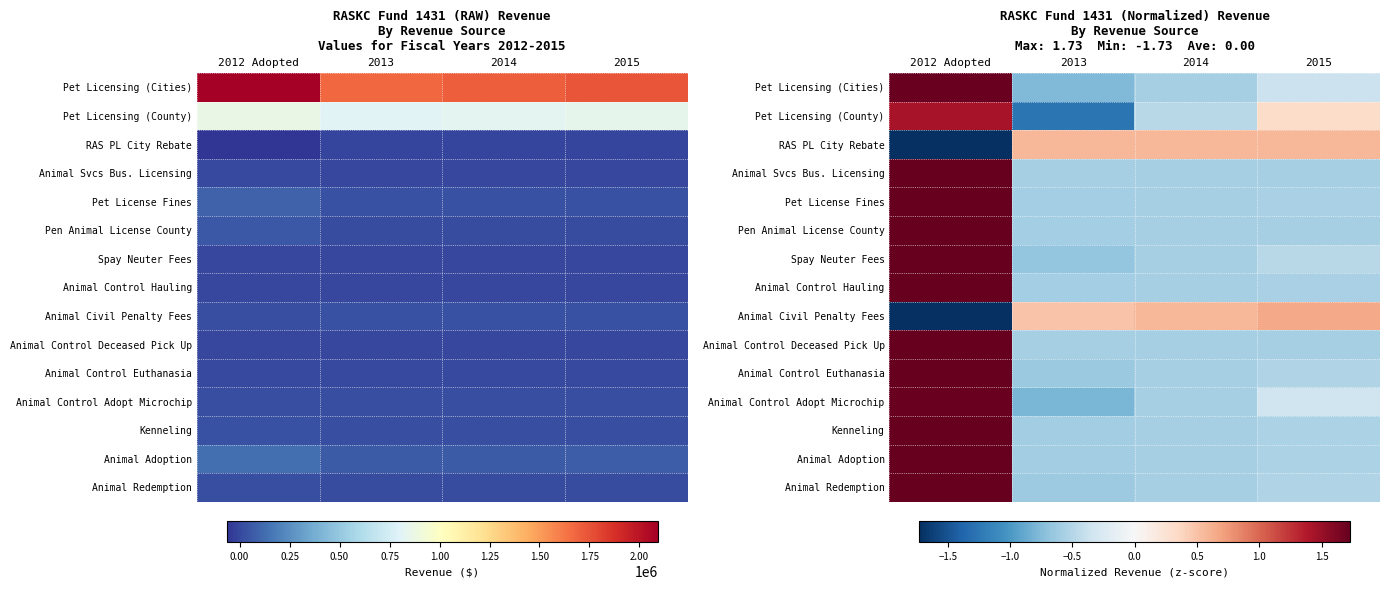

Which category has the highest value in the Pen Animal License County series?

2012 Adopted